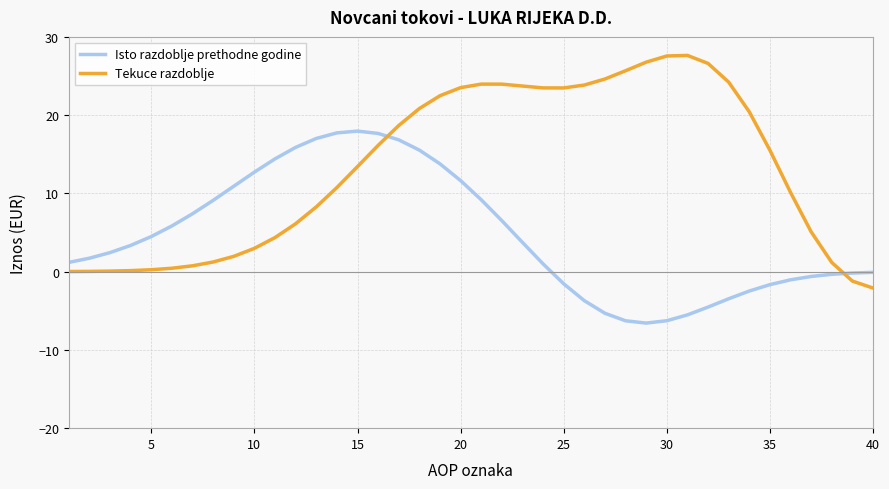

How many values in the Tekuce razdoblje series are below 15?

20